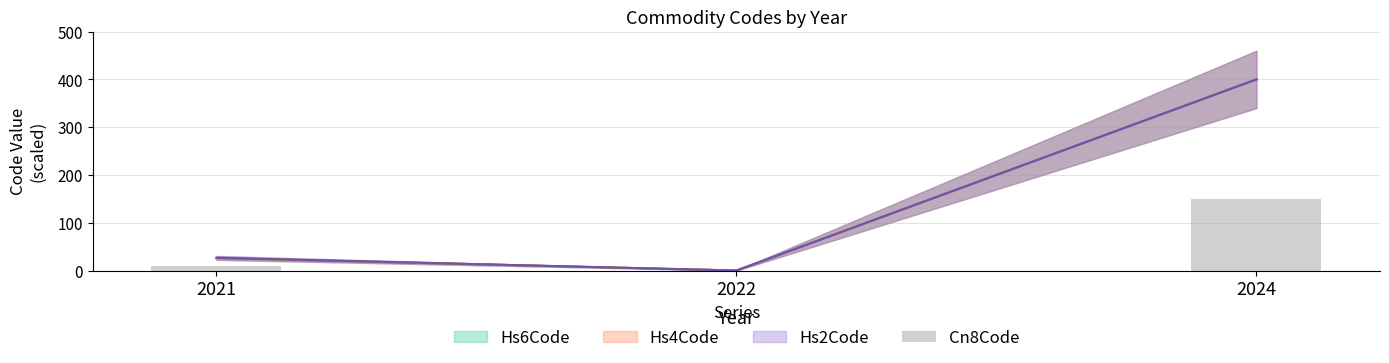

Rank the categories by value from highest to lowest.

2024, 2021, 2022